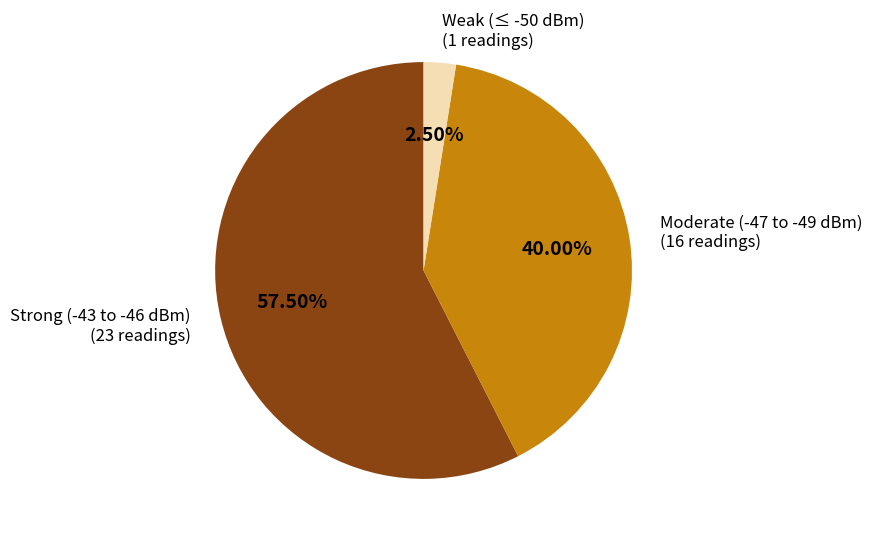

Does any single category account for the majority?

Yes